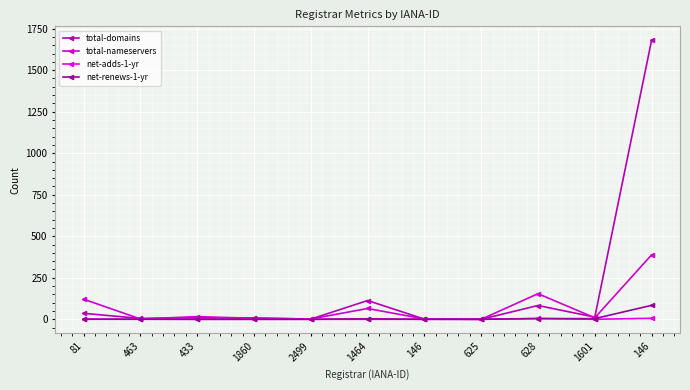

What value does the total-nameservers series have at 1601, to the nearest 10?

10